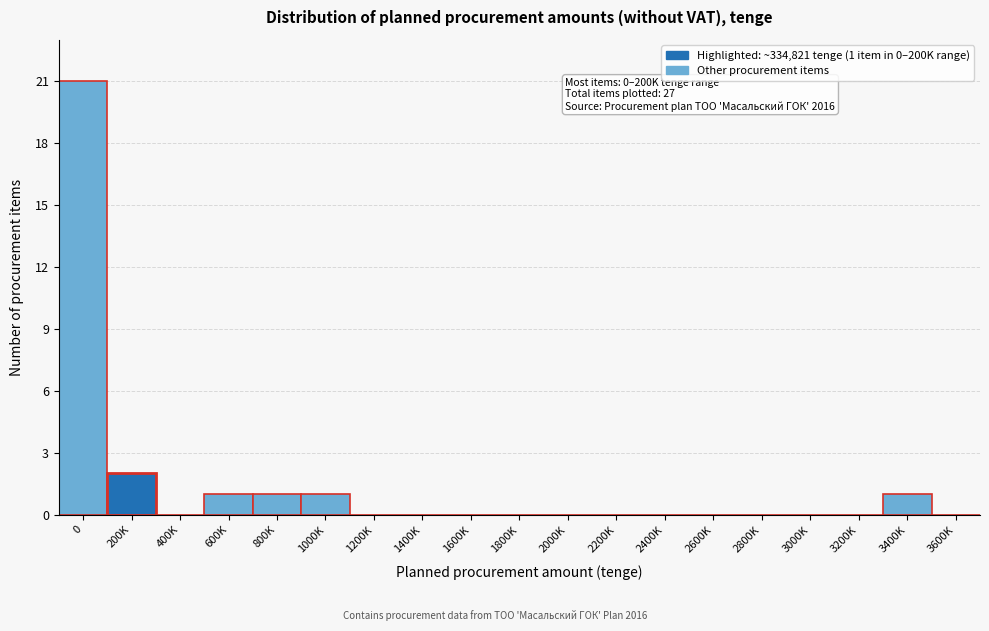

Reading right to left, transcribe all the data shown in this chart.

3600K=0	3400K=1	3200K=0	3000K=0	2800K=0	2600K=0	2400K=0	2200K=0	2000K=0	1800K=0	1600K=0	1400K=0	1200K=0	1000K=1	800K=1	600K=1	400K=0	200K=2	0=21